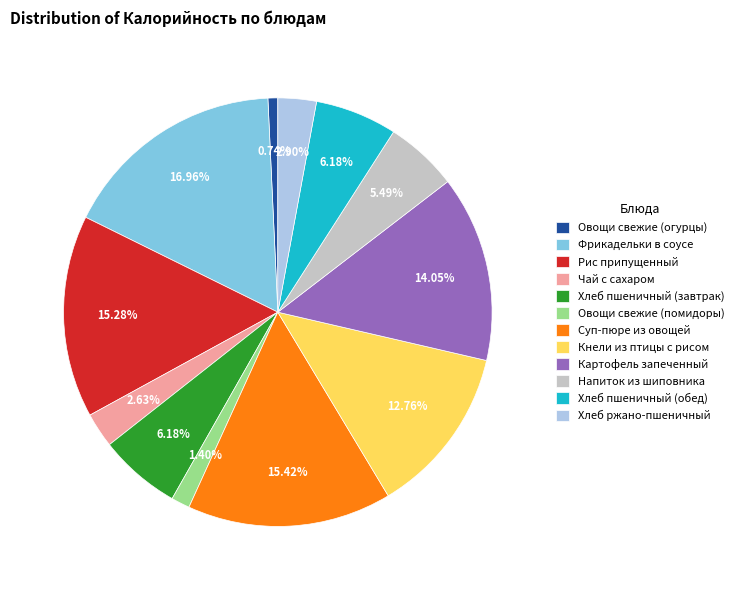

To the nearest percent, what percentage of the pie is Картофель запеченный?

14%